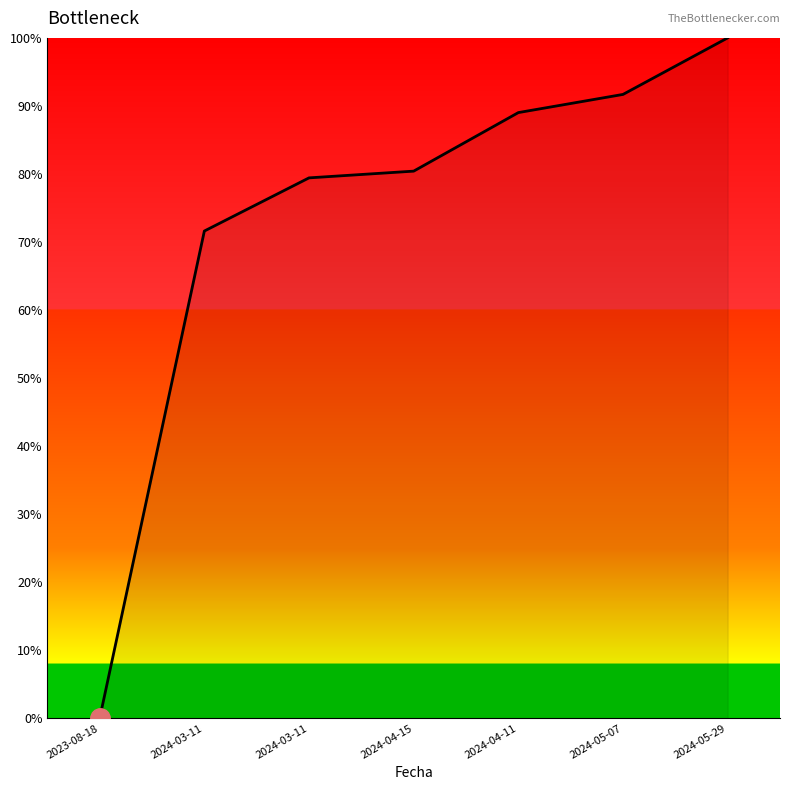

Is this an area chart (filled region under the line)?

Yes